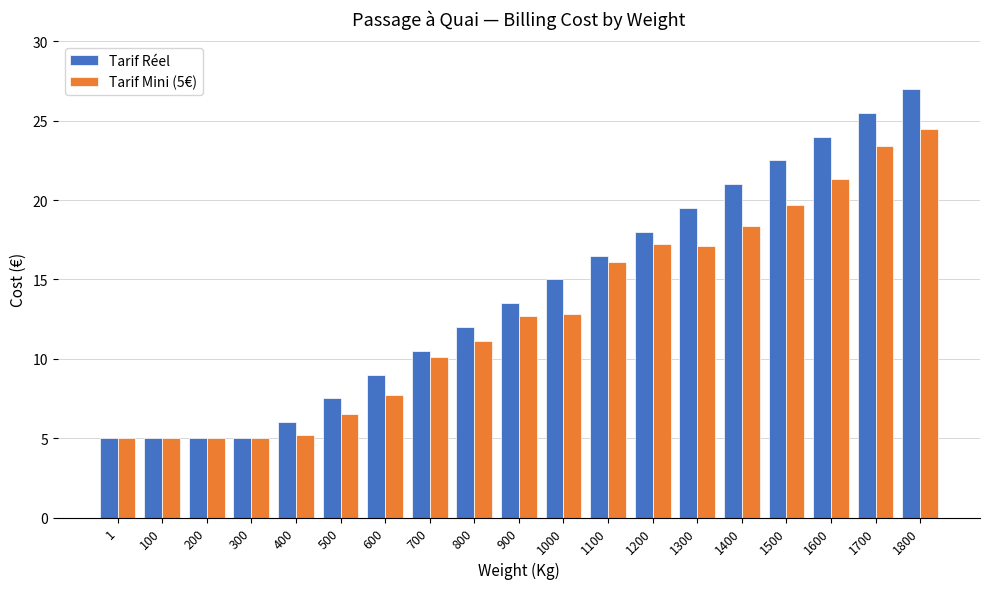

What is the sum of all Tarif Réel values?

267.5